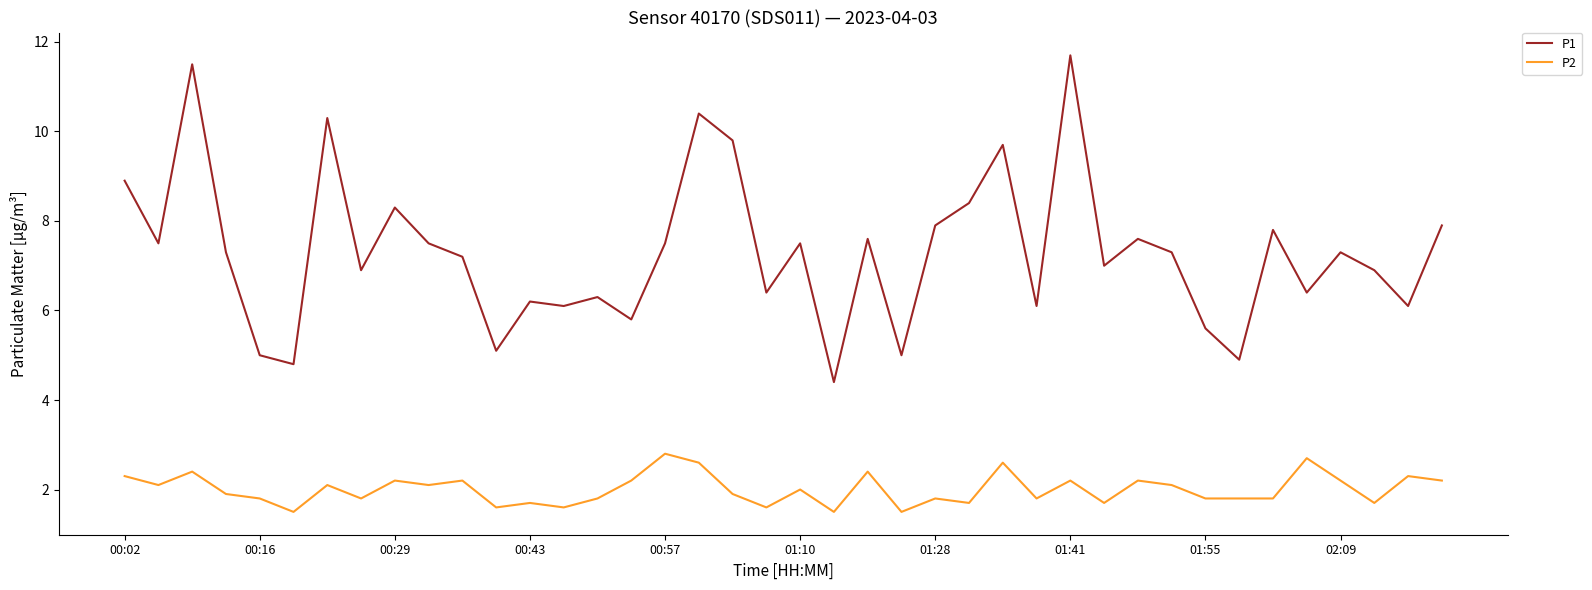

How many series are shown in this chart?

2